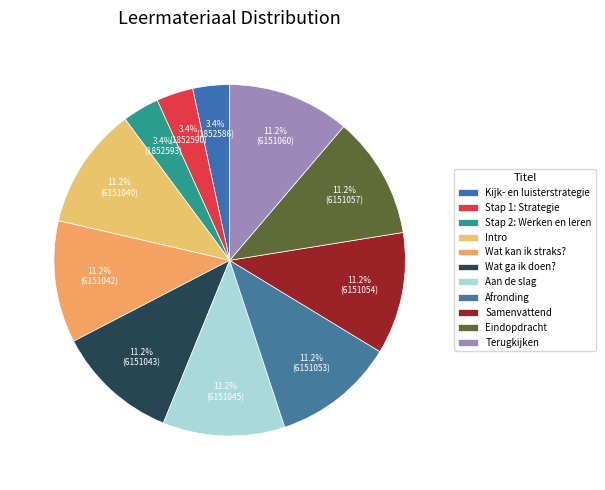

Is there any slice that represents more than half of the pie?

No